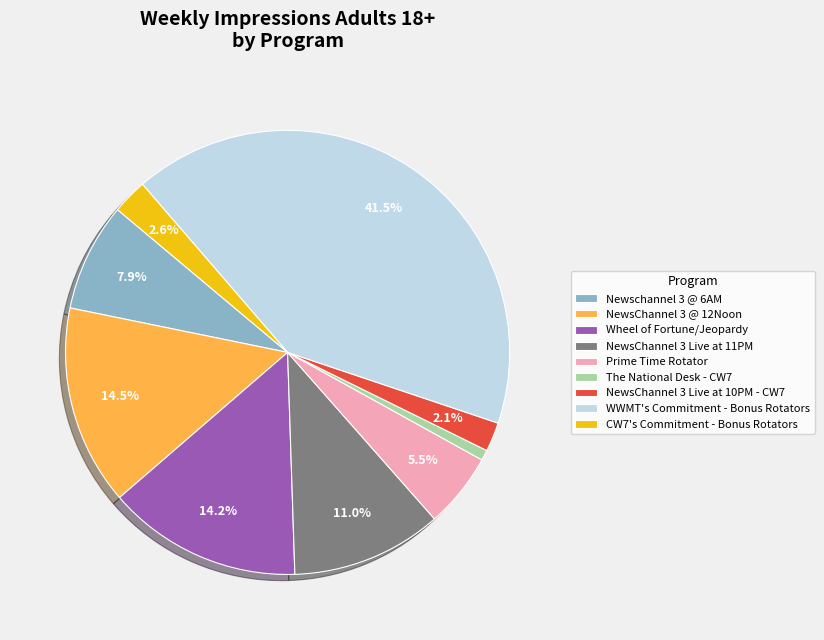

True or false: Newschannel 3 @ 6AM accounts for 16% of the total.

False